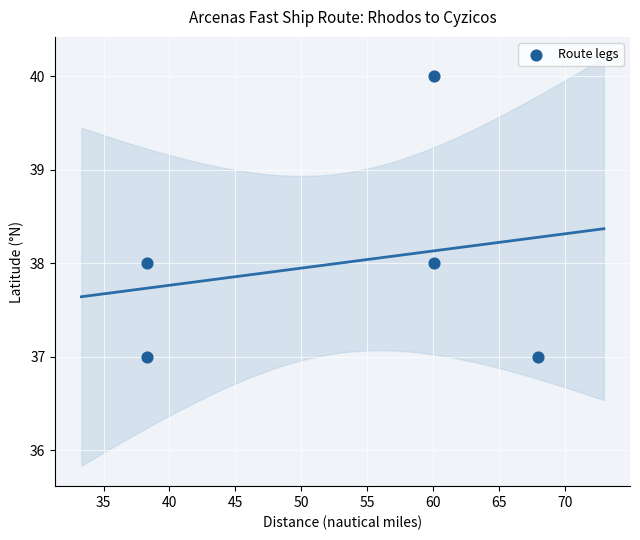

What is the average Y value?

38